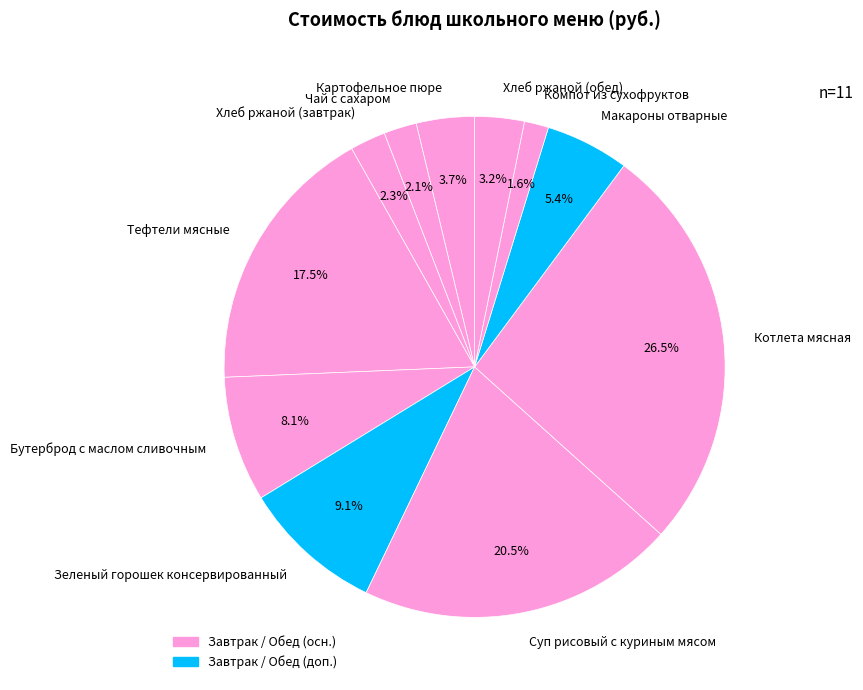

To the nearest percent, what is the average slice percentage?

9%